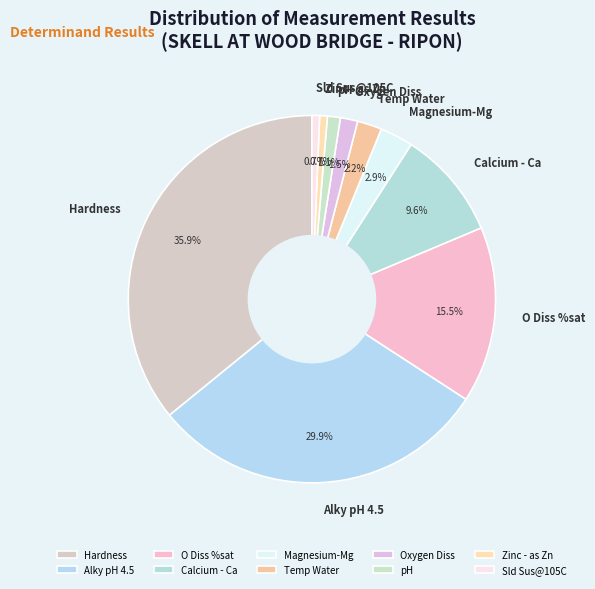

Approximately how many times larger is the value at Hardness compared to Alky pH 4.5?

1.2